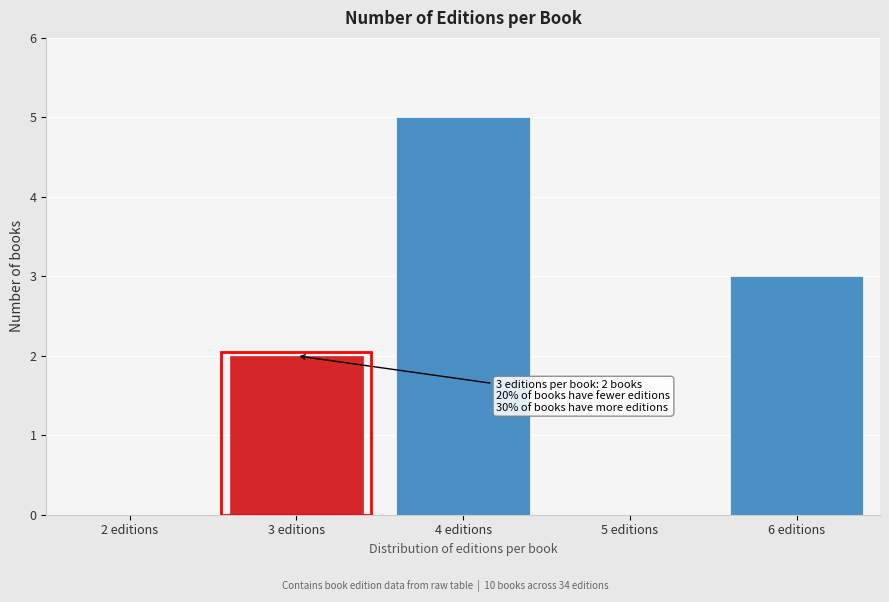

Reading right to left, what are all the values shown in this chart?

6 editions=3	5 editions=0	4 editions=5	3 editions=2	2 editions=0